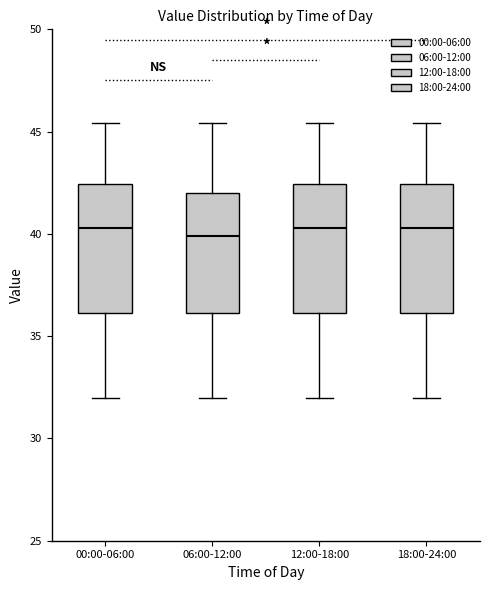

Reading left to right, transcribe this box plot: for each box, give where its median line is, the range the box spans, and where its two whiskers end, as read against the y-axis. The values are not printed on the chart, so give them approximately, as read against the axis.

00:00-06:00: median 40.5, box 36.0 to 42.5, whiskers 32.0 to 45.5
06:00-12:00: median 40.0, box 36.0 to 42.0, whiskers 32.0 to 45.5
12:00-18:00: median 40.5, box 36.0 to 42.5, whiskers 32.0 to 45.5
18:00-24:00: median 40.5, box 36.0 to 42.5, whiskers 32.0 to 45.5